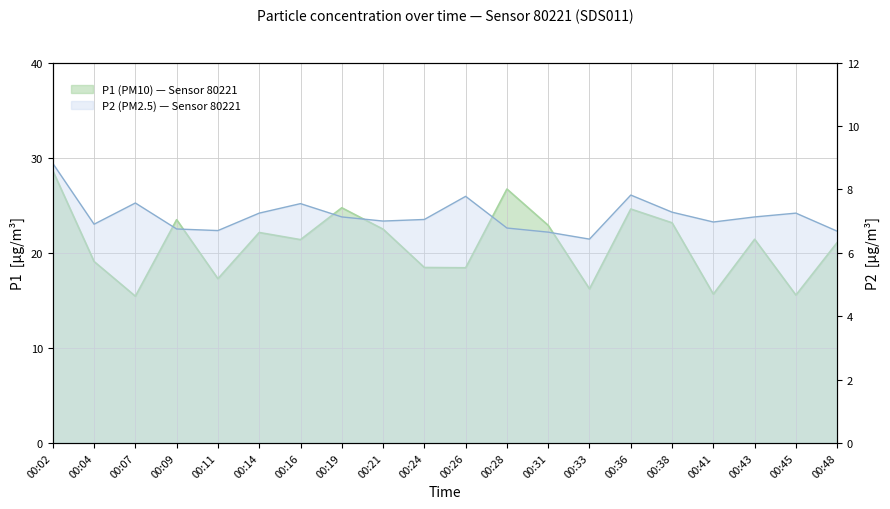

What is the value of the P2 point at the 15th from the left?

7.8